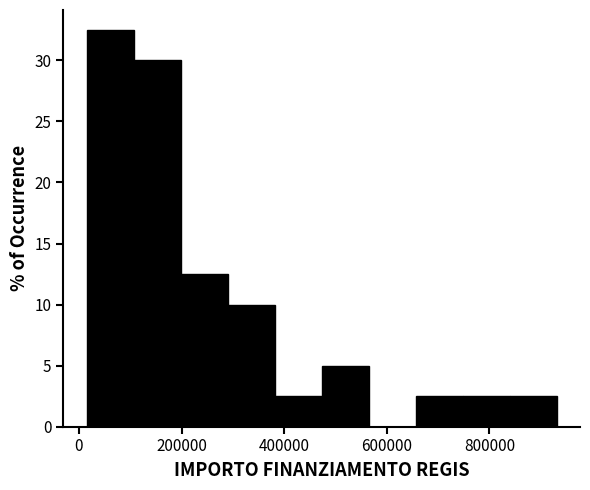

How tall is the bar that spans 20000 to 100000 on the x-axis? Neither the bar edges nor the heights are printed on the chart, so give them approximately, as read against the axes.

32.5